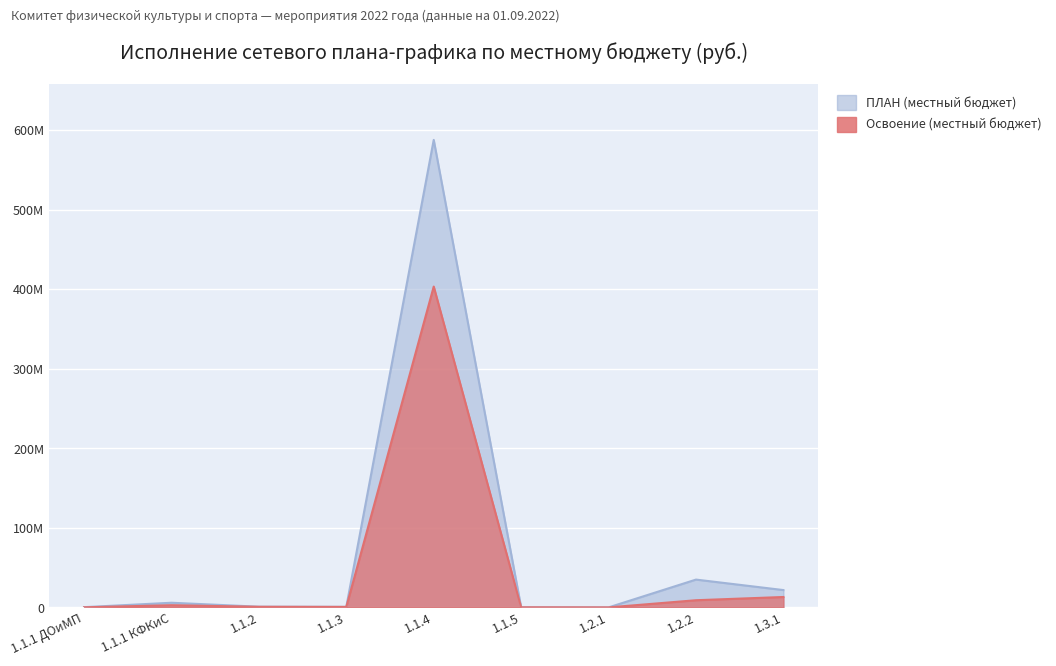

Rank the series at 1.1.5 from lowest to highest value.

Освоение (местный бюджет), ПЛАН (местный бюджет)